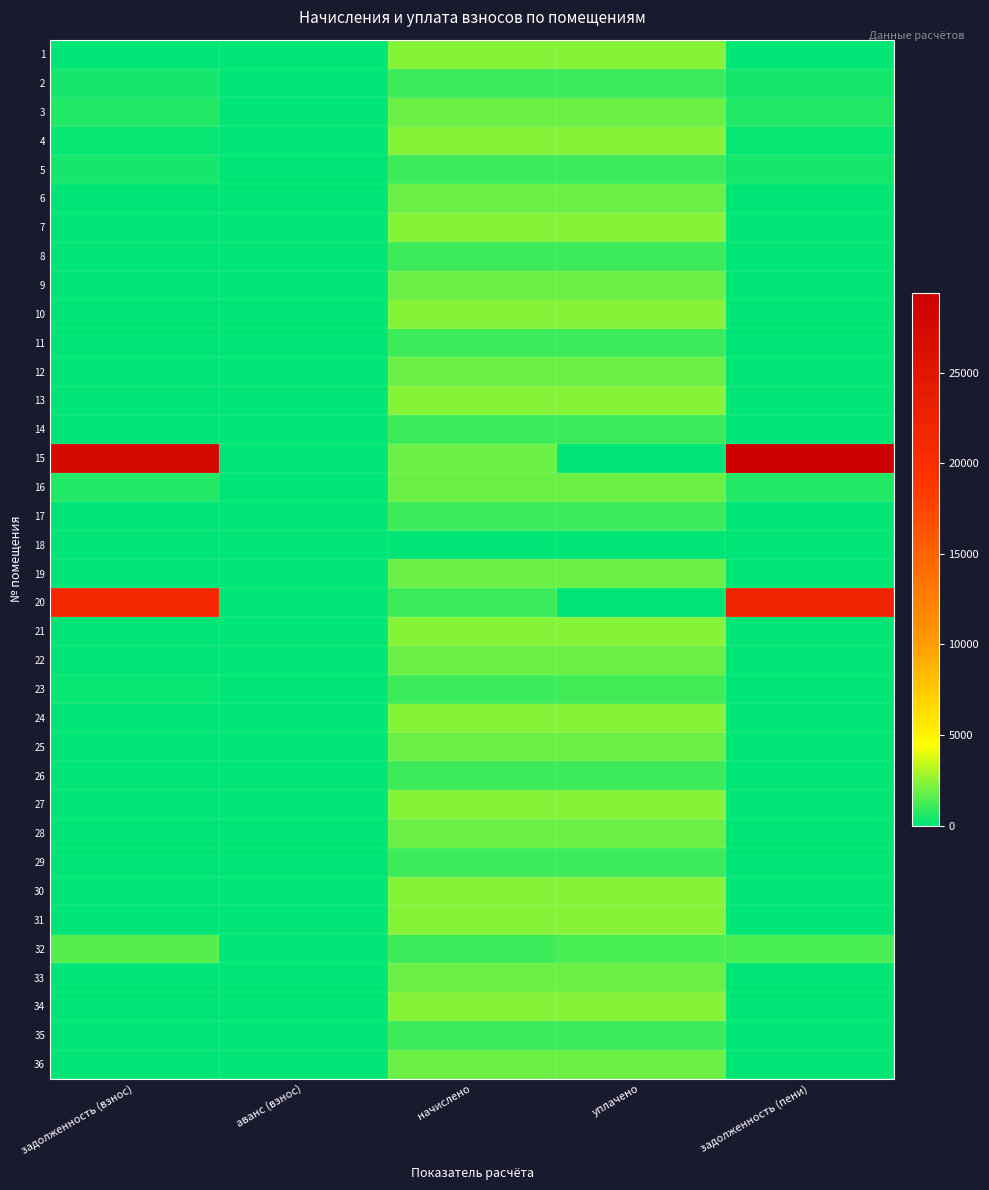

Which category has the highest value across all series?

задолженность (пени)